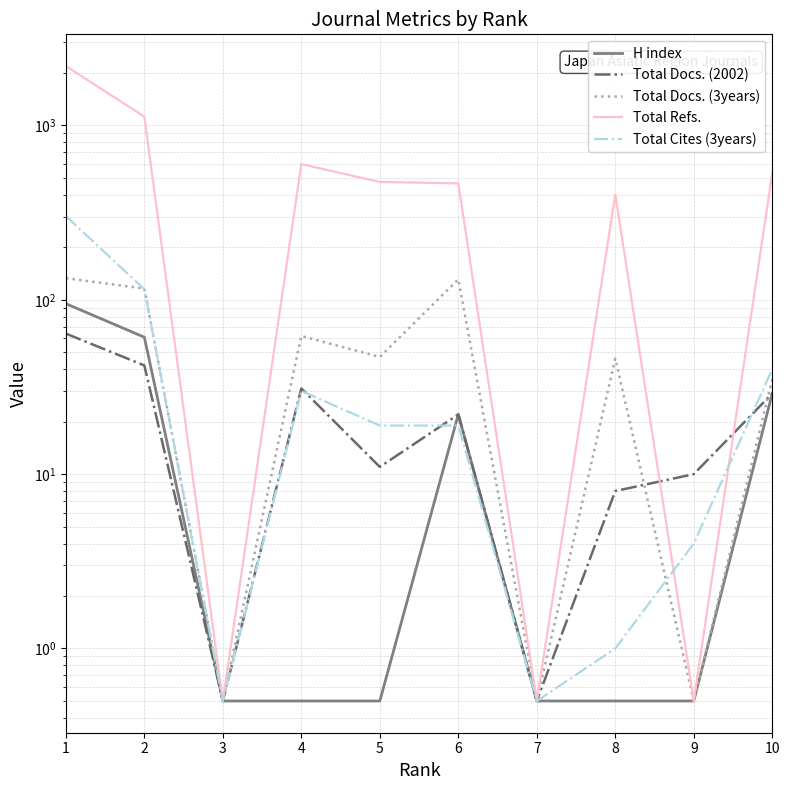

Reading left to right, list all the values displayed in this chart.

H index: 1=95.0	2=61.0	3=0.5	4=0.5	5=0.5	6=22.0	7=0.5	8=0.5	9=0.5	10=29.0
Total Docs. (2002): 1=64.0	2=42.0	3=0.5	4=31.0	5=11.0	6=22.0	7=0.5	8=8.0	9=10.0	10=29.0
Total Docs. (3years): 1=133.0	2=116.0	3=0.5	4=62.0	5=47.0	6=131.0	7=0.5	8=46.0	9=0.5	10=35.0
Total Refs.: 1=2190.0	2=1123.0	3=0.5	4=600.0	5=474.0	6=465.0	7=0.5	8=402.0	9=0.5	10=533.0
Total Cites (3years): 1=302.0	2=115.0	3=0.5	4=30.0	5=19.0	6=19.0	7=0.5	8=1.0	9=4.0	10=40.0